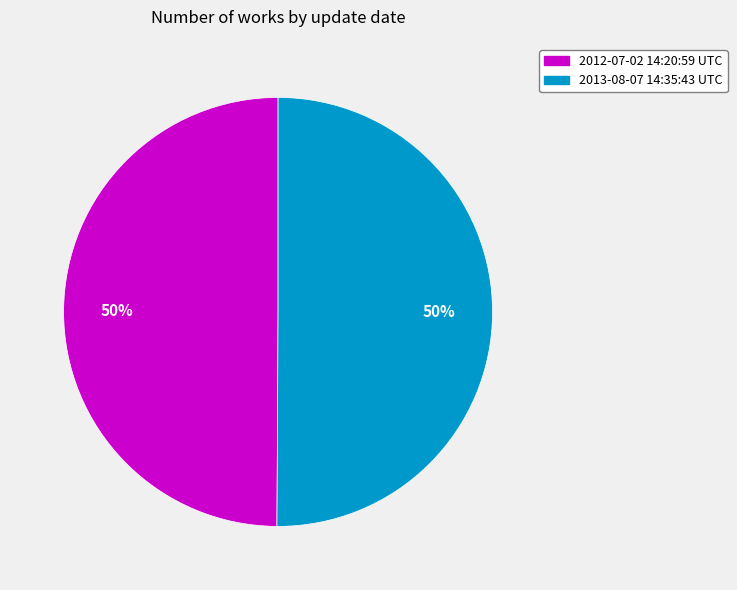

True or false: 2013-08-07 14:35:43 UTC accounts for 50% of the total.

True